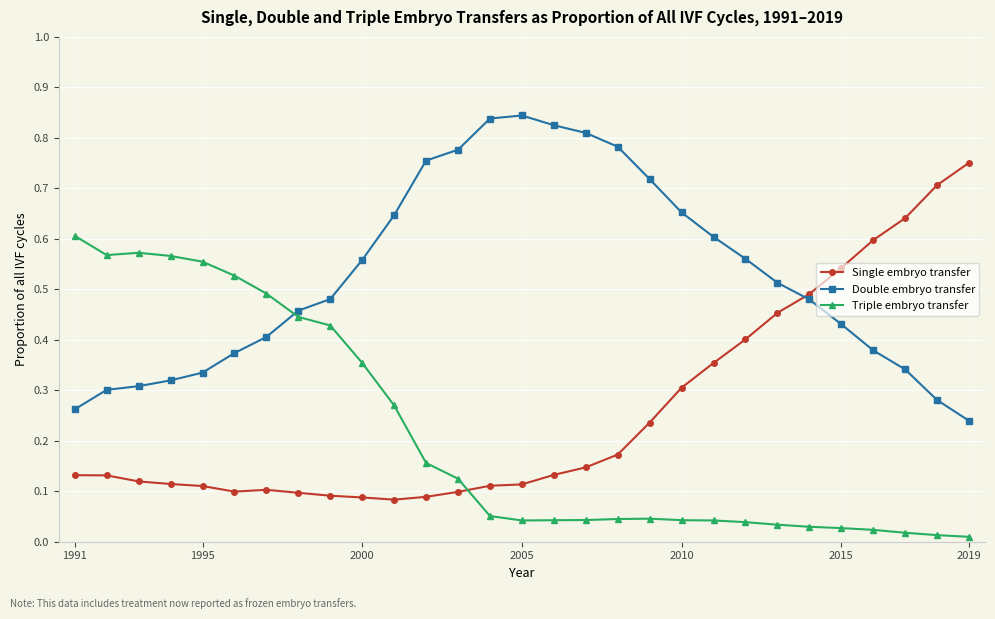

List the series in order of their peak value, highest first.

Double embryo transfer, Single embryo transfer, Triple embryo transfer